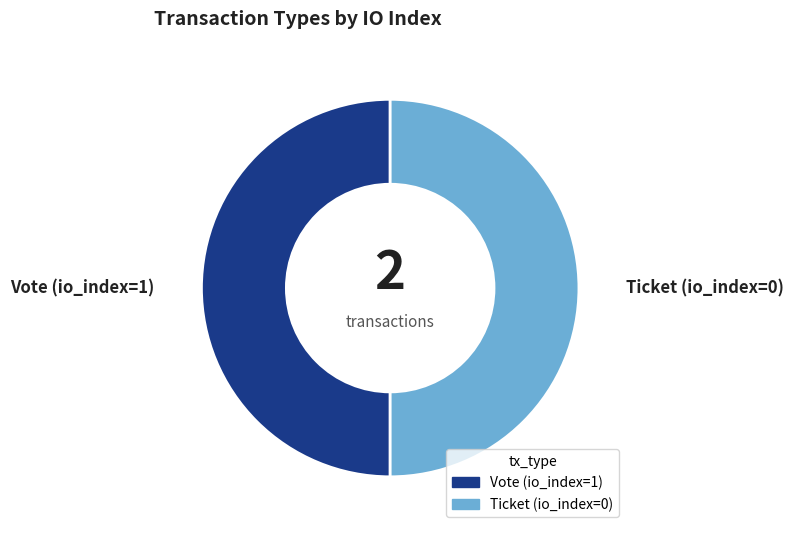

True or false: Vote accounts for 44% of the total.

False